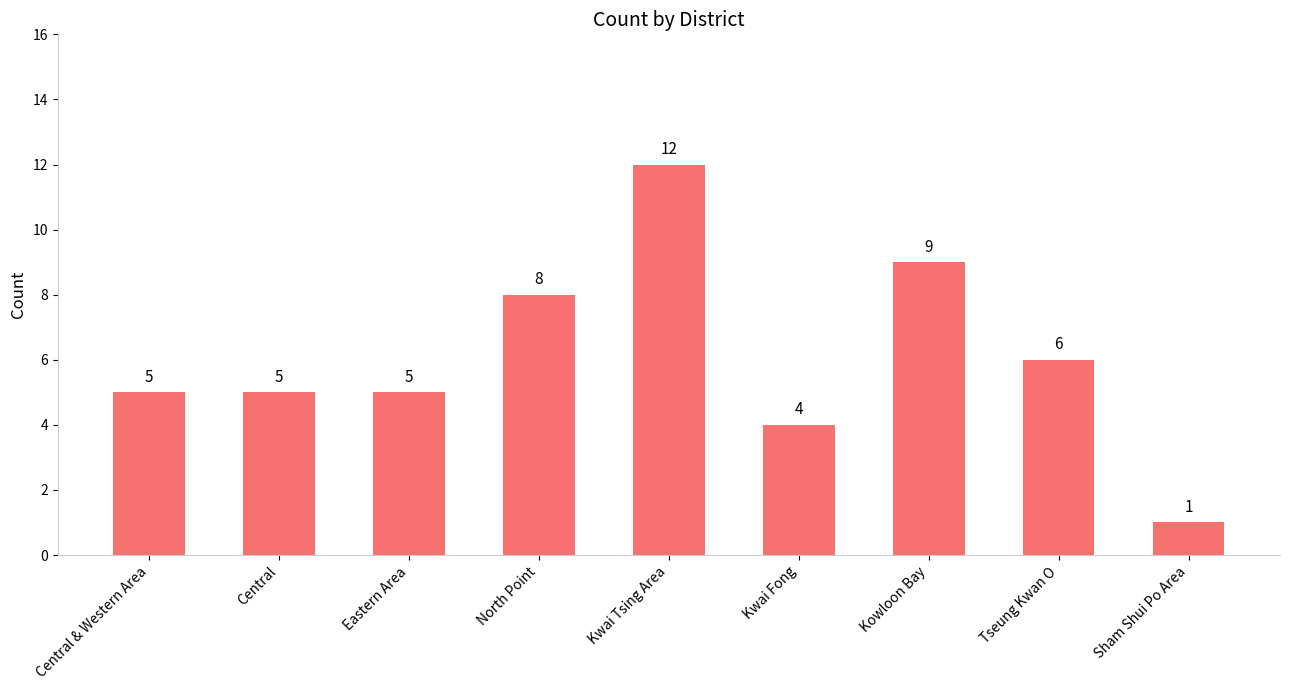

What position from the right is Eastern Area?

7